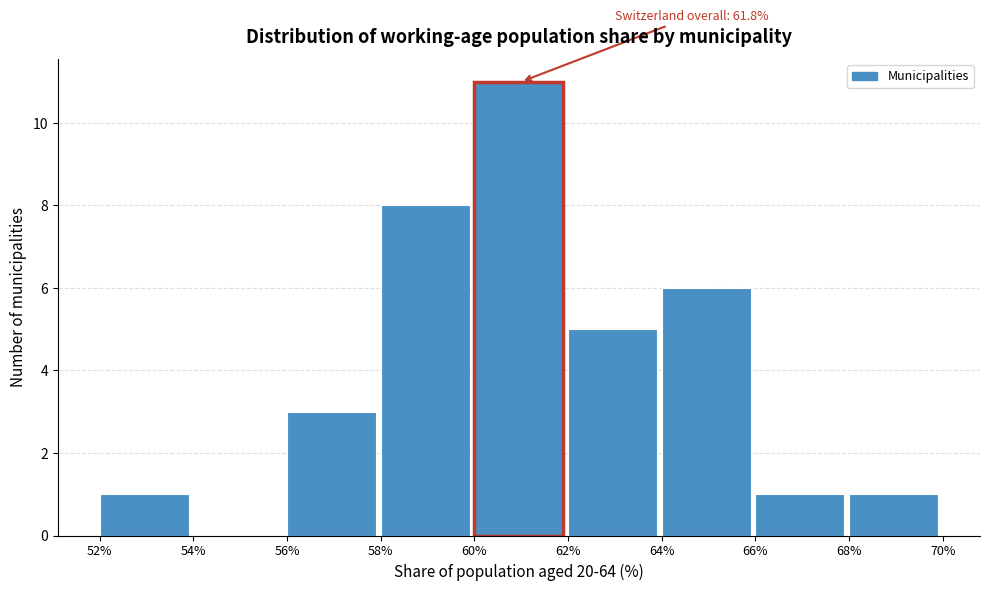

Over which range of the x-axis is the bar tallest?

60% to 62%